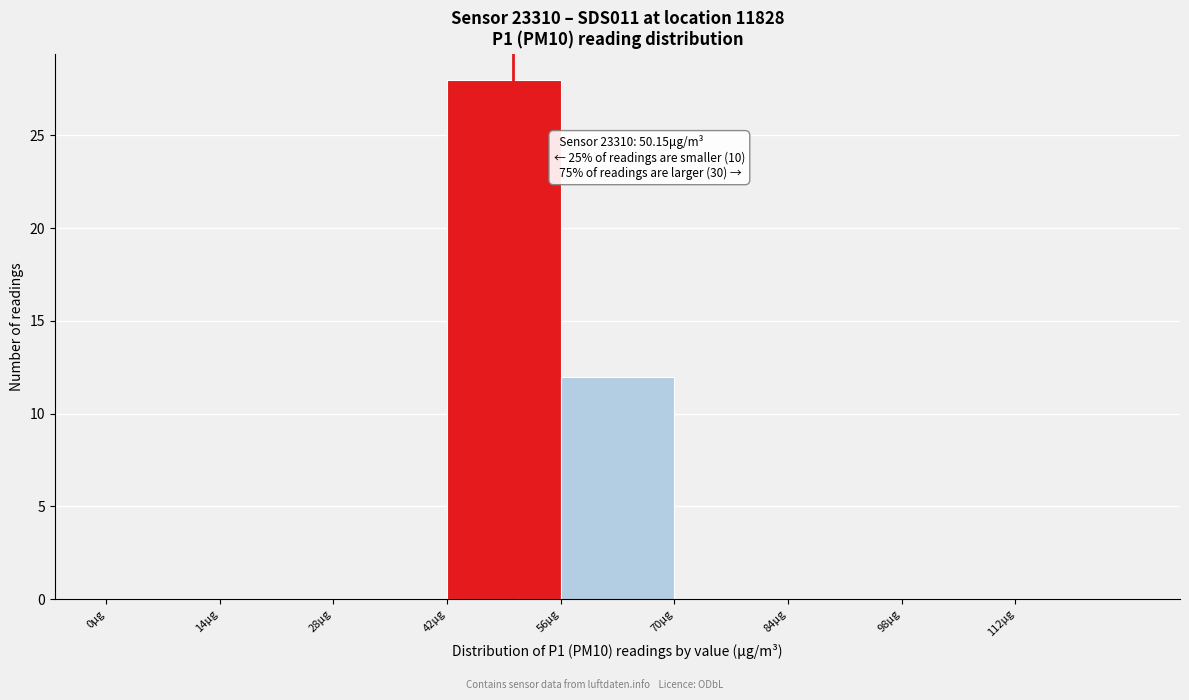

Which range on the x-axis has the tallest bar?

42 to 56